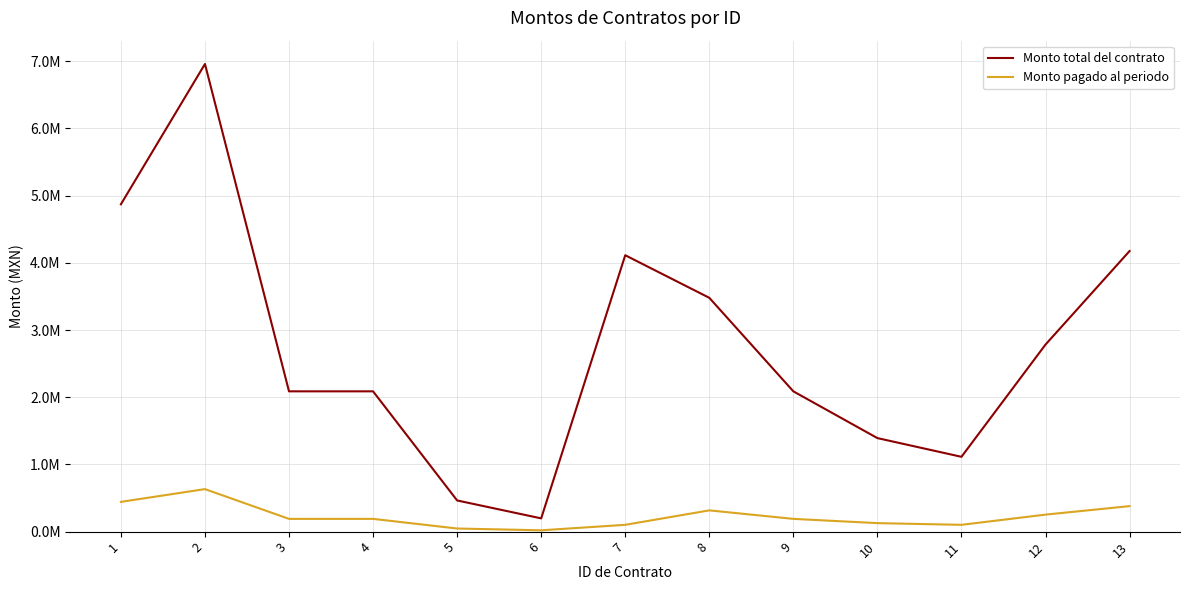

What are all the series names shown in the legend?

Monto total del contrato, Monto pagado al periodo